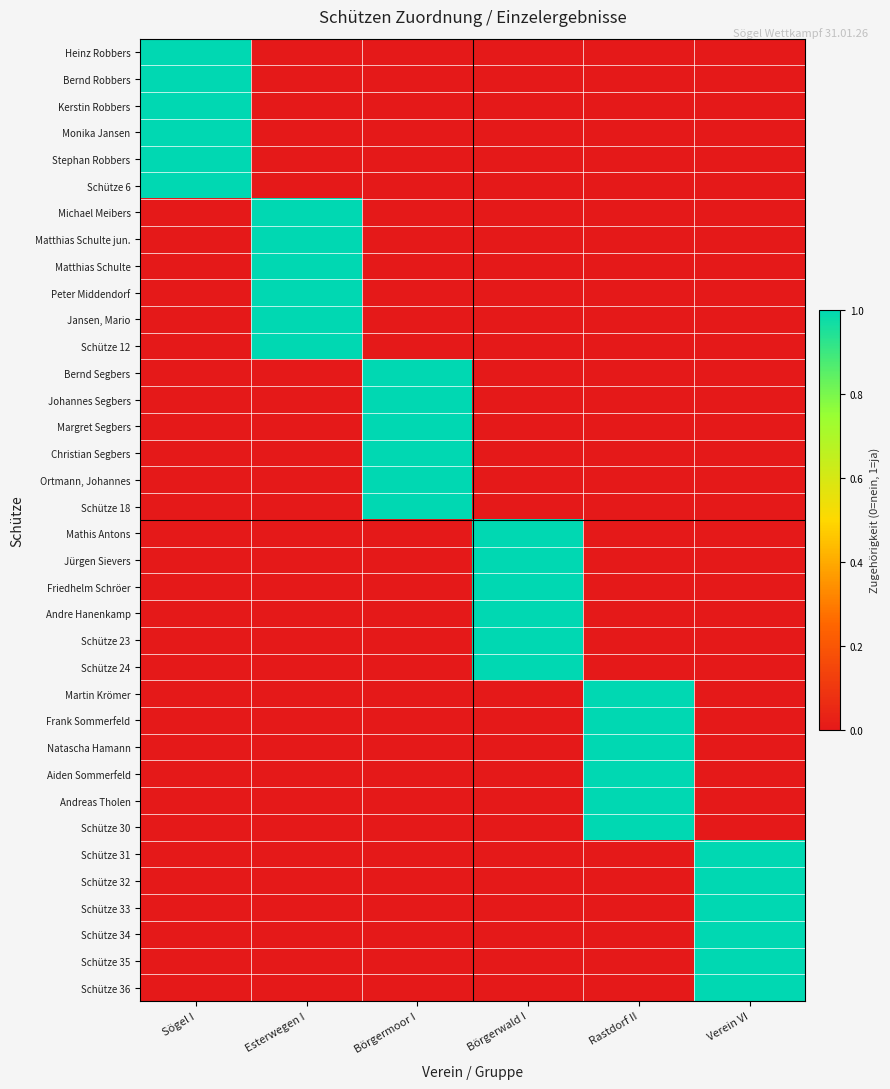

At which category is the sum across all series the highest?

Sögel I